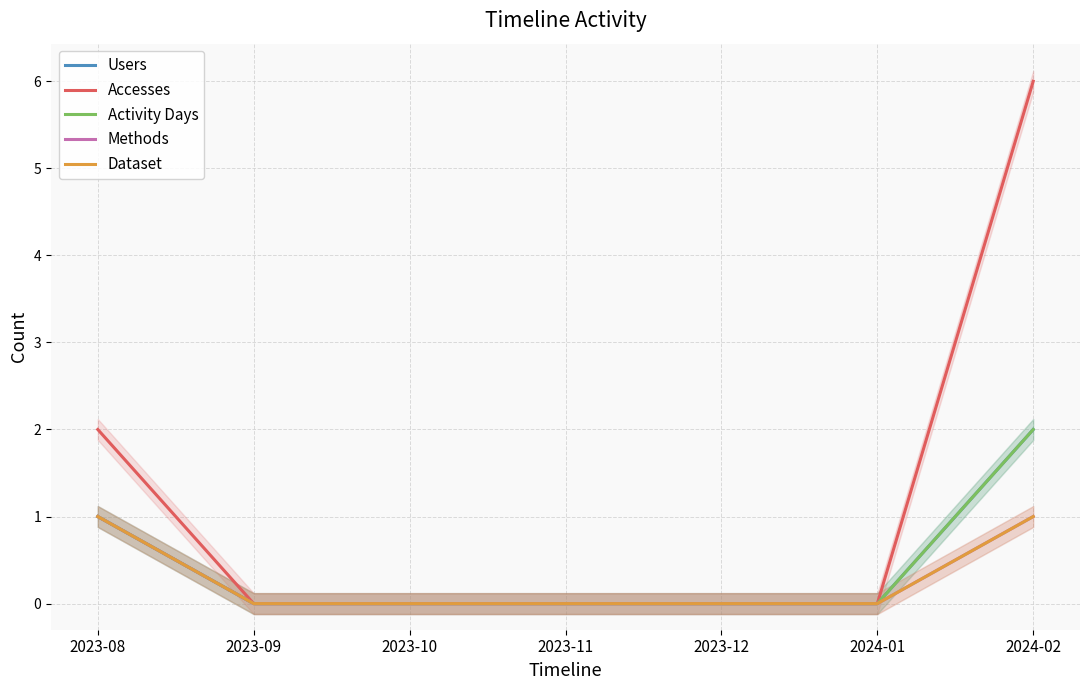

What position from the left is 2023-11?

4